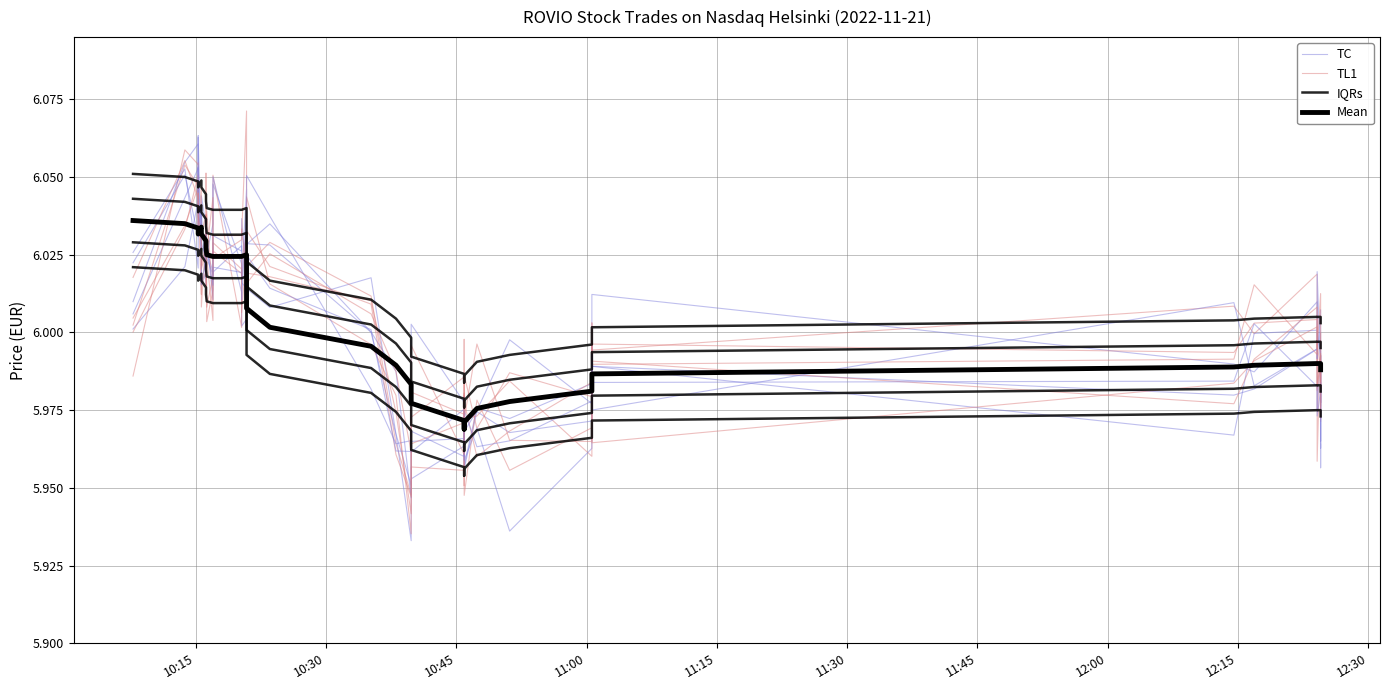

True or false: TL1 and Mean intersect in this chart.

True